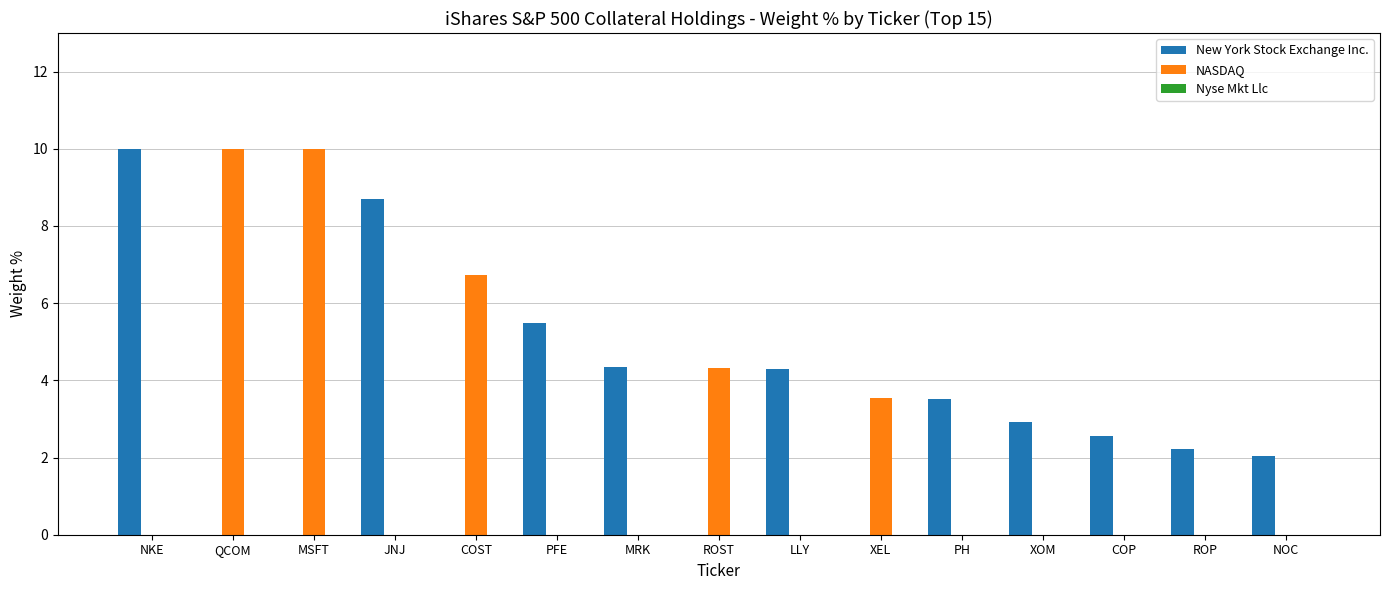

Which series changed the most between XOM and COP?

New York Stock Exchange Inc.